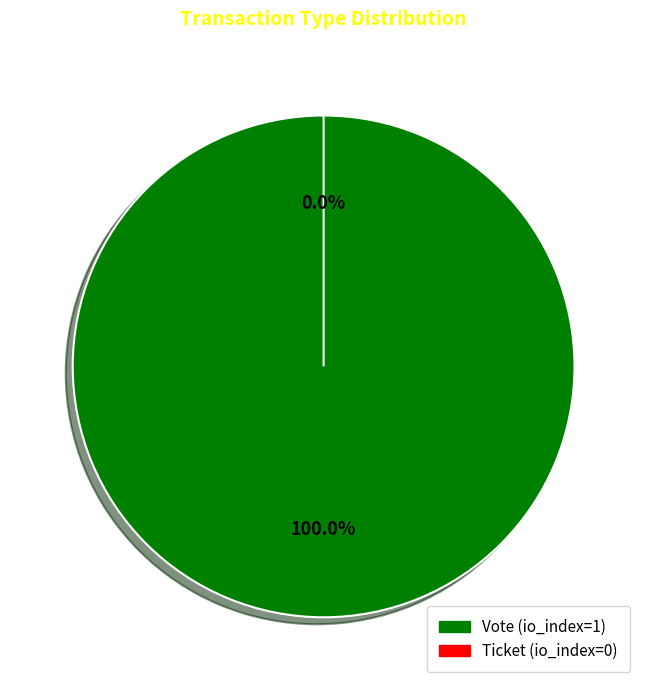

What is the total percentage of Ticket and Vote?

100.0%